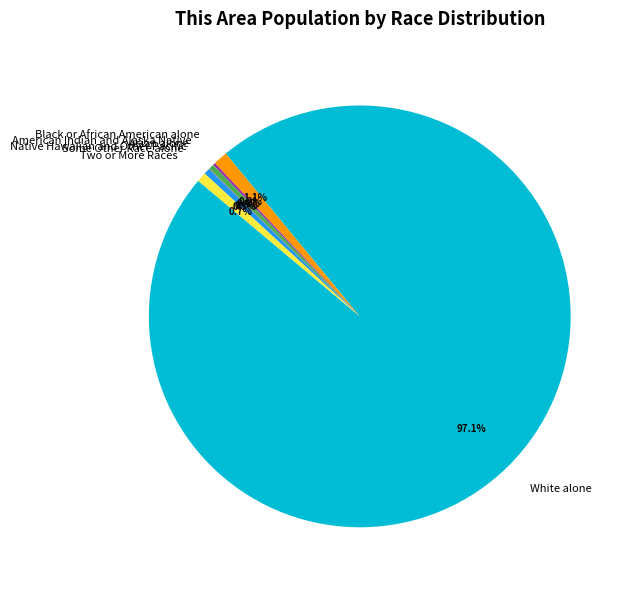

To the nearest percent, what is the average slice percentage?

14%